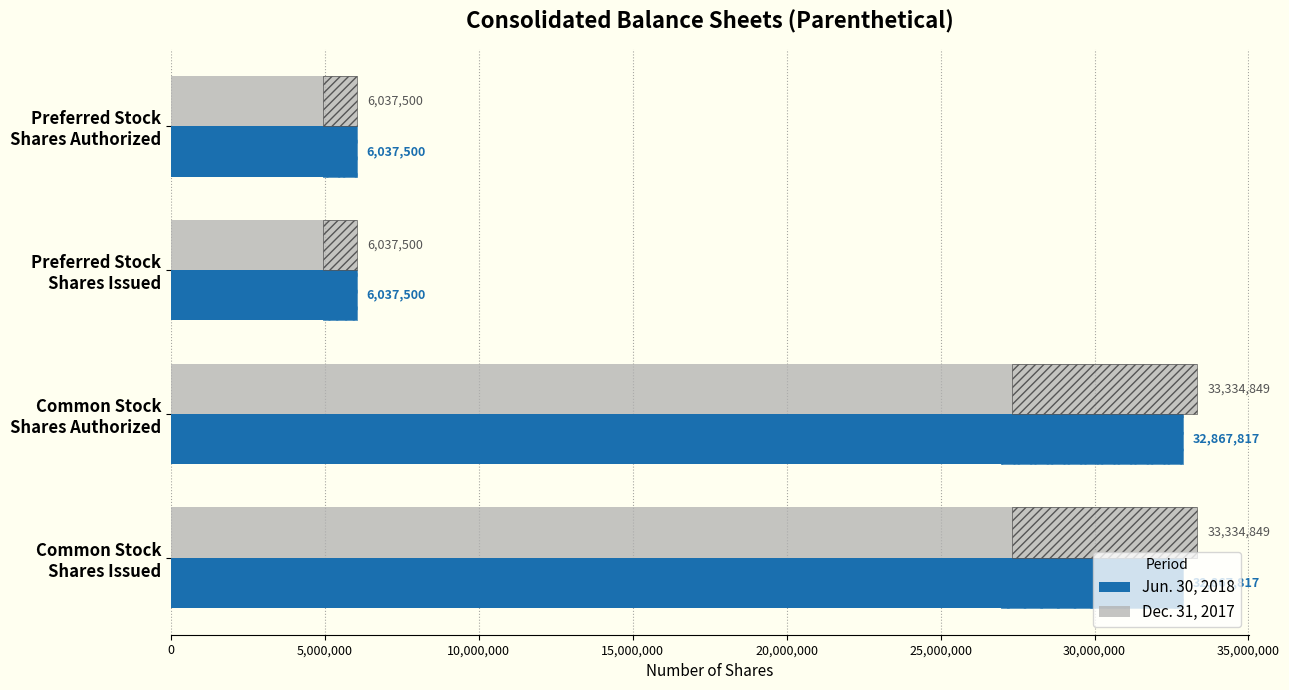

What are all the series names shown in the legend?

Jun. 30, 2018, Dec. 31, 2017